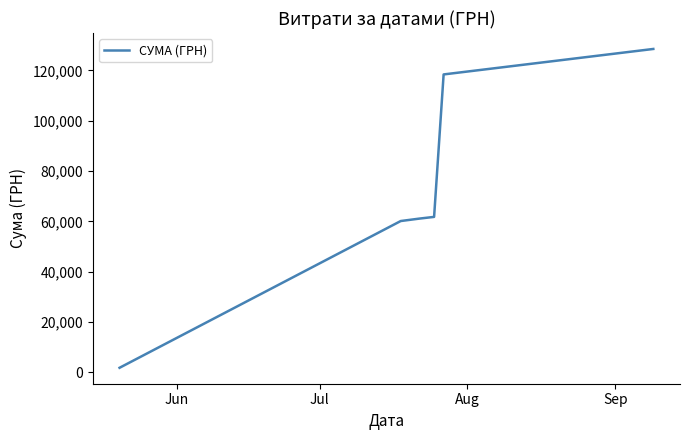

What is the average value?

71949.2